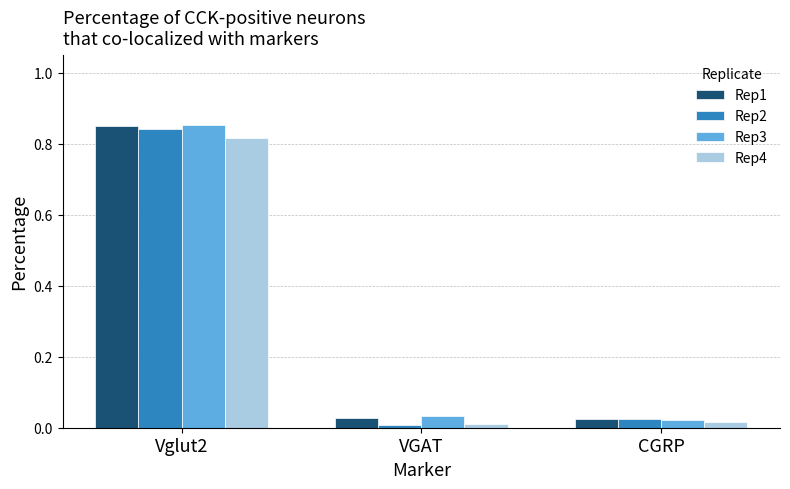

The Rep3 series shows 0.0 at CGRP. True or false?

True